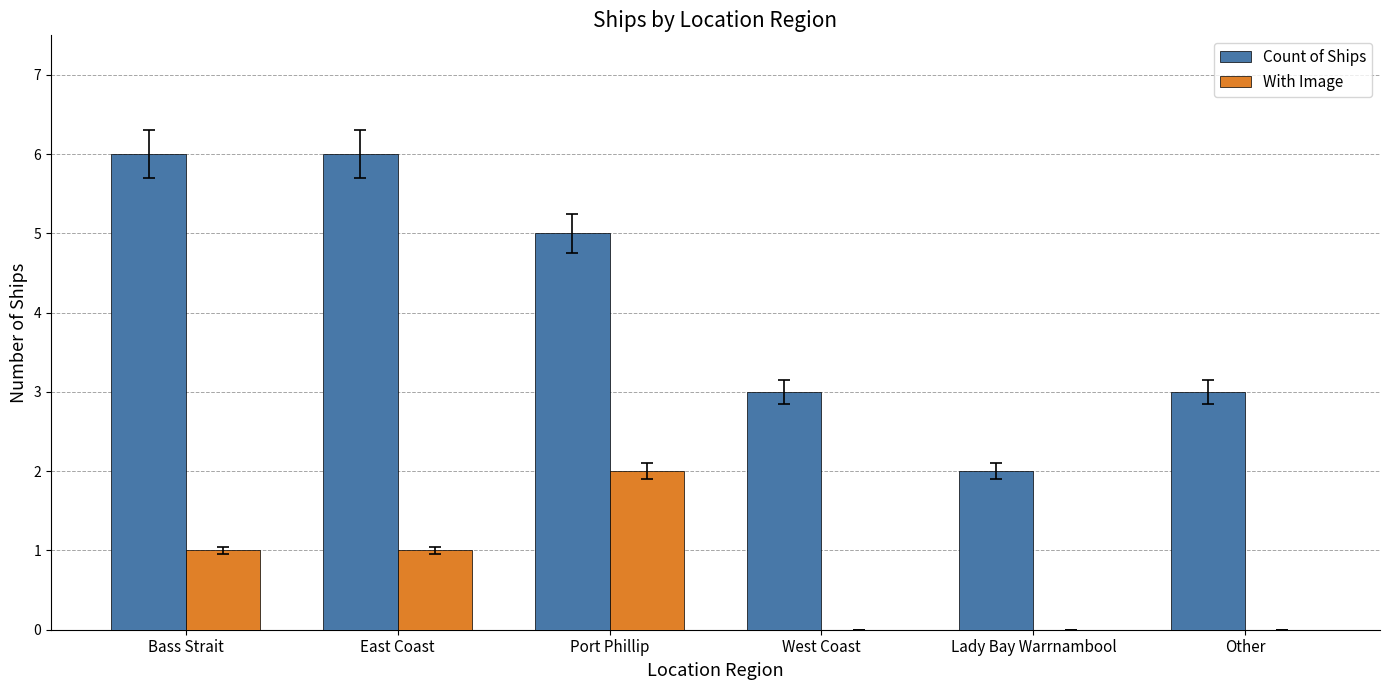

The value of Count of Ships at Port Phillip is 5. True or false?

True